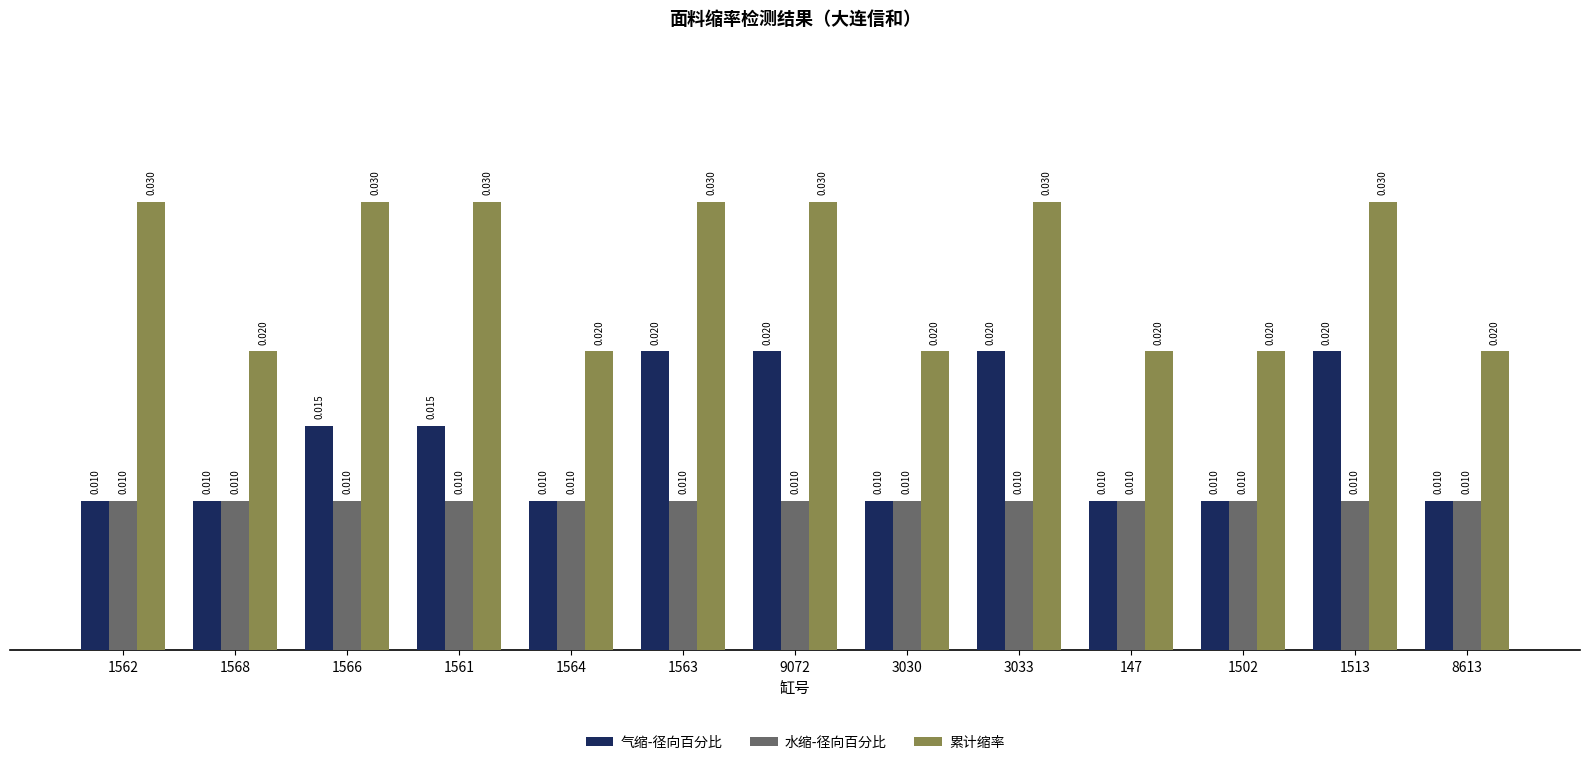

What is the label of the 3rd bar from the right?

1502